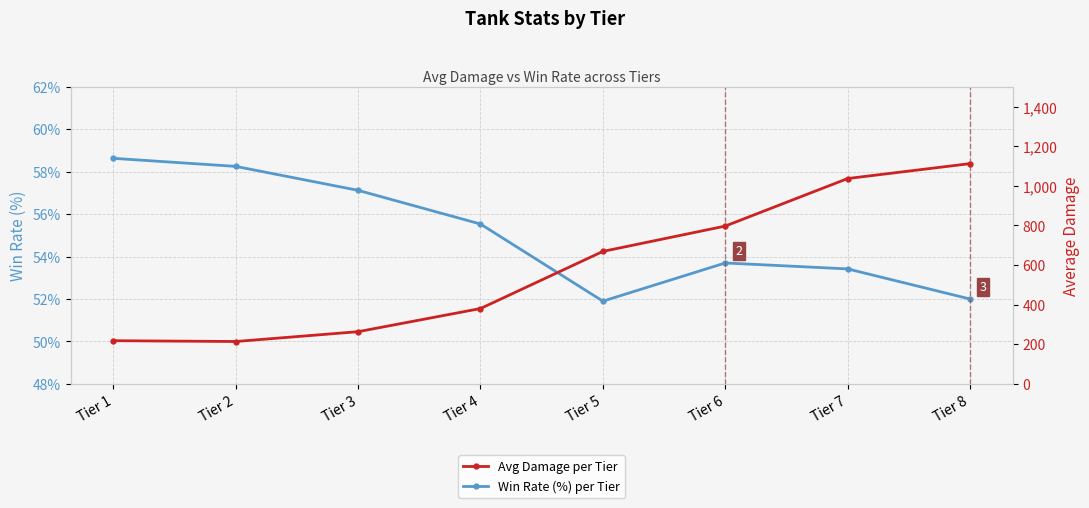

Reading right to left, what are all the values shown in this chart?

Win Rate (%) per Tier: Tier 8=52.0	Tier 7=53.4	Tier 6=53.7	Tier 5=51.9	Tier 4=55.5	Tier 3=57.1	Tier 2=58.3	Tier 1=58.6
Avg Damage per Tier: Tier 8=1112.3	Tier 7=1037.0	Tier 6=796.9	Tier 5=668.9	Tier 4=380.6	Tier 3=263.6	Tier 2=214.0	Tier 1=218.0